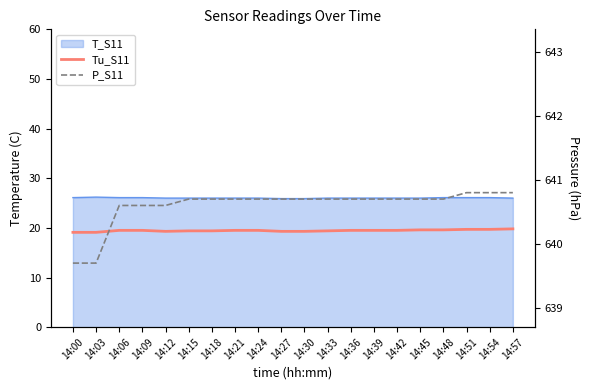

What is the approximate value of P_S11 at 14:18?

640.7